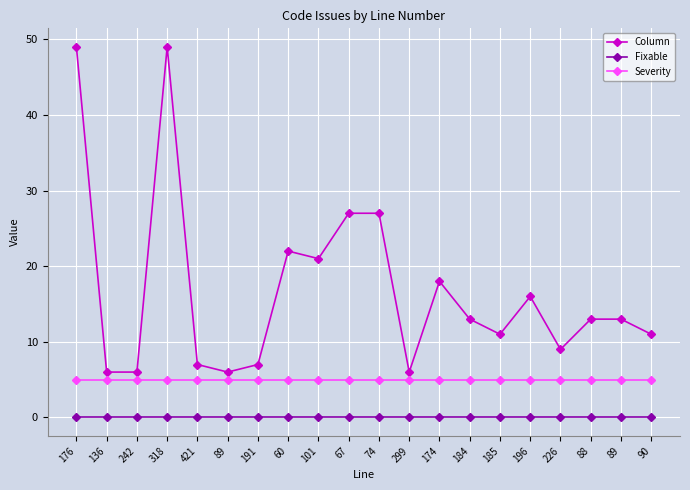

At 67, list the series in order from largest to smallest.

Column, Severity, Fixable